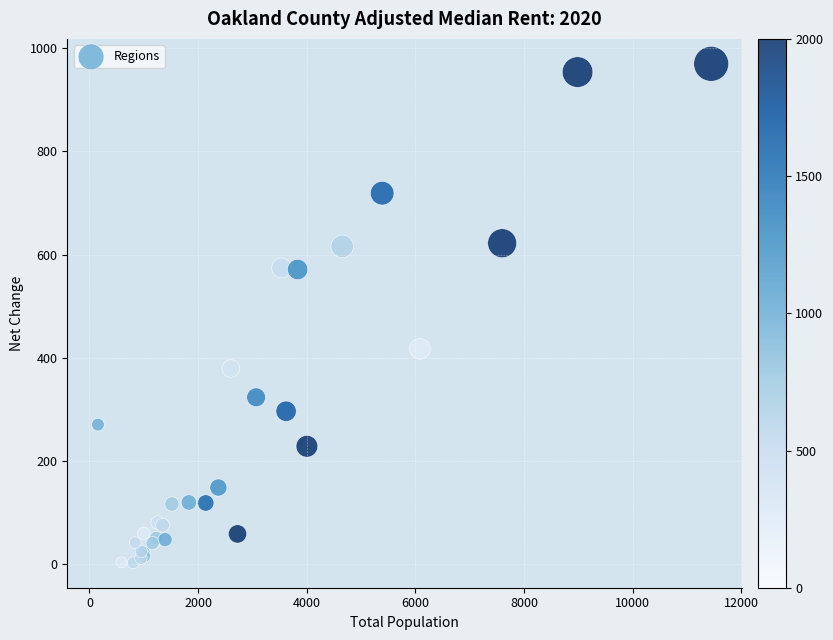

What Y value in the scatter plot is closest to 486?

417